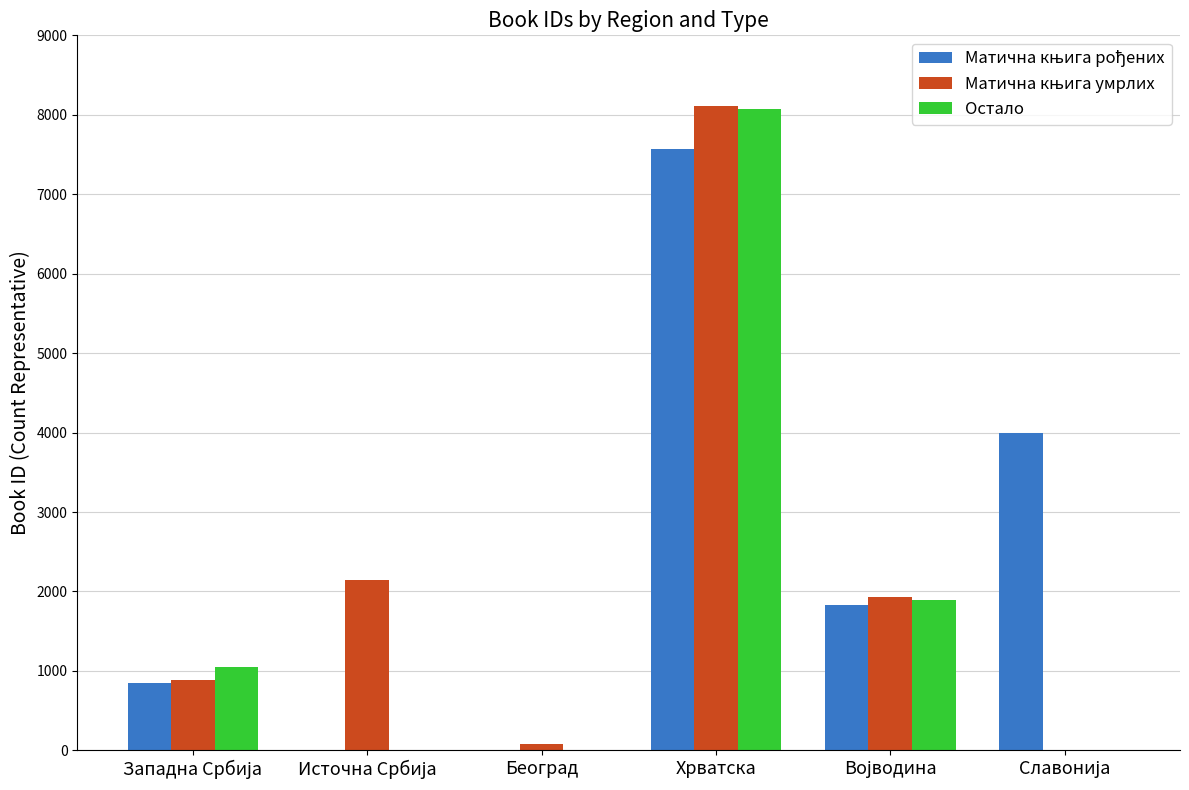

At which category is the sum across all series the highest?

Хрватска